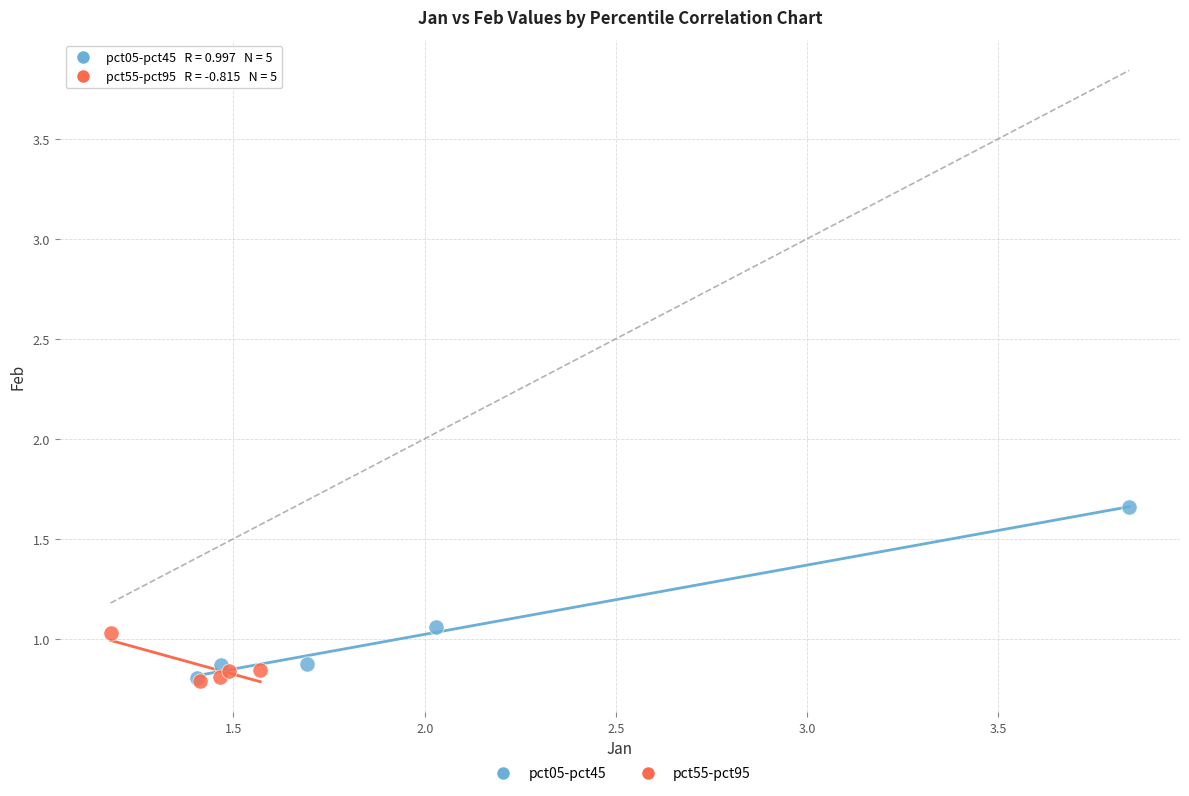

Which series reaches the maximum Y coordinate?

pct05-pct45